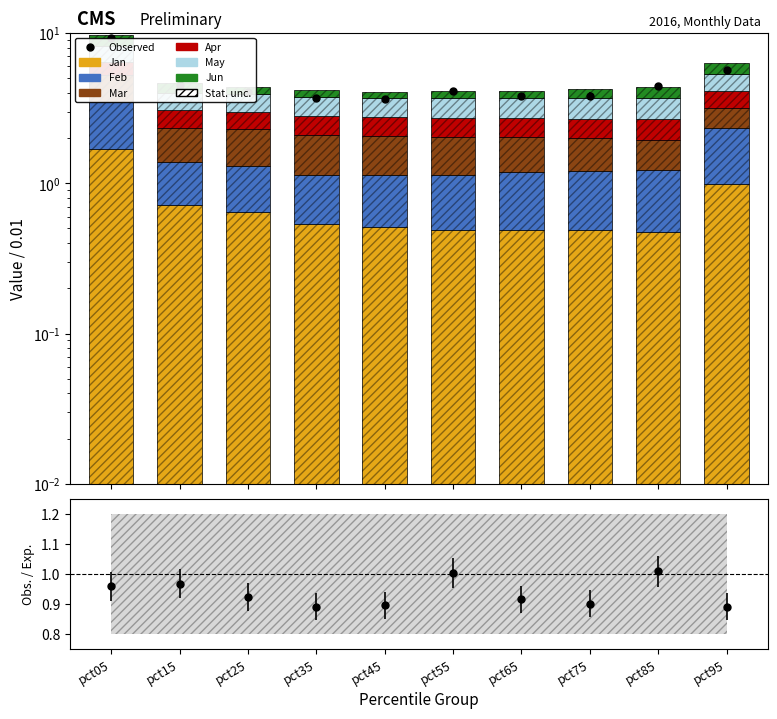

Is it true that Apr equals 0.7 at pct25?

True